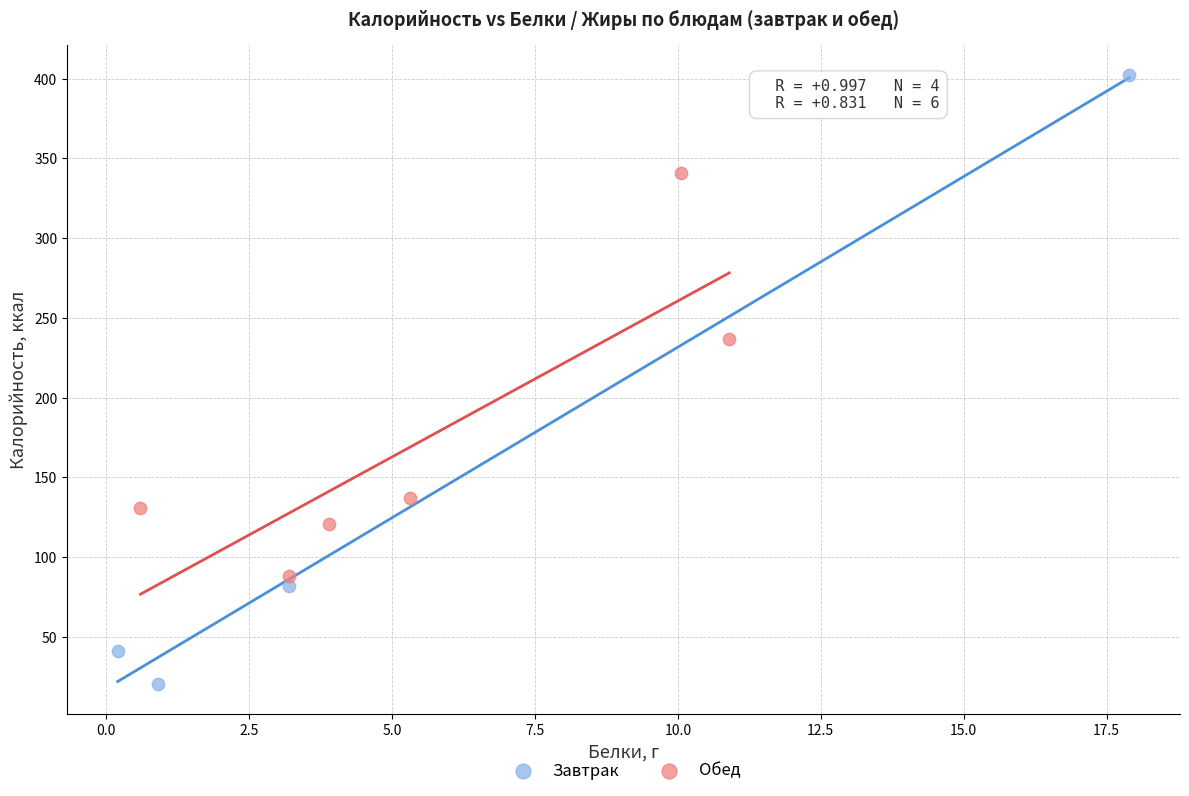

Which series has the largest Y range (max minus min)?

Завтрак